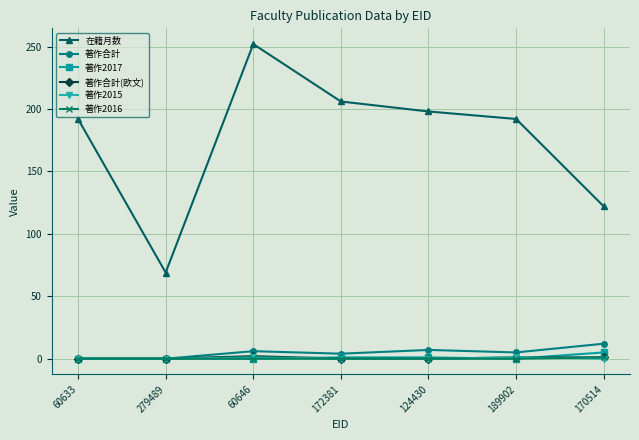

Which series has the largest range (max minus min)?

在籍月数